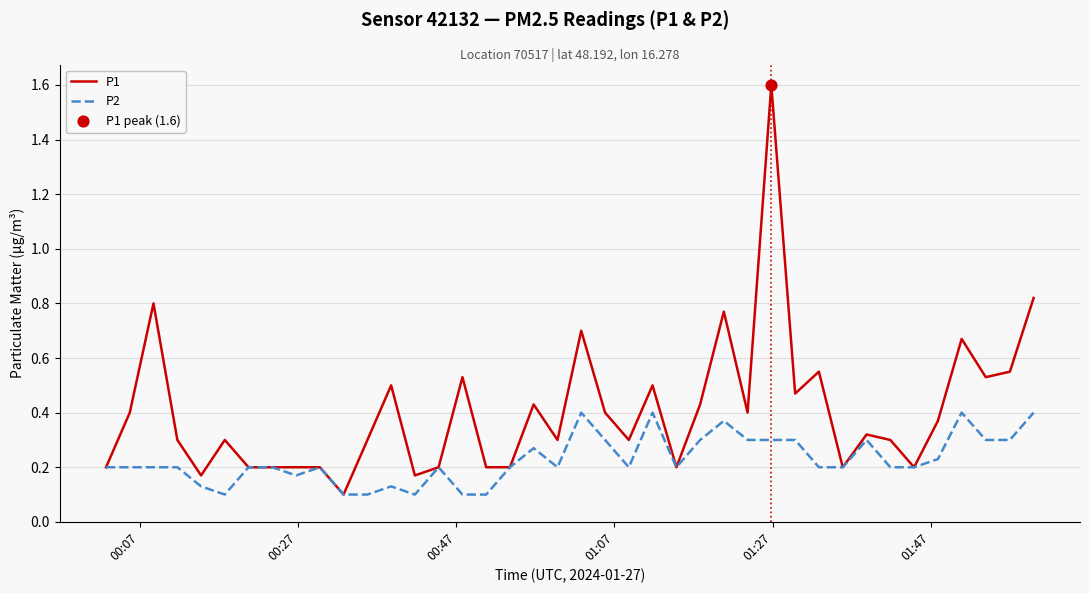

Which series has the largest total across all categories?

P1